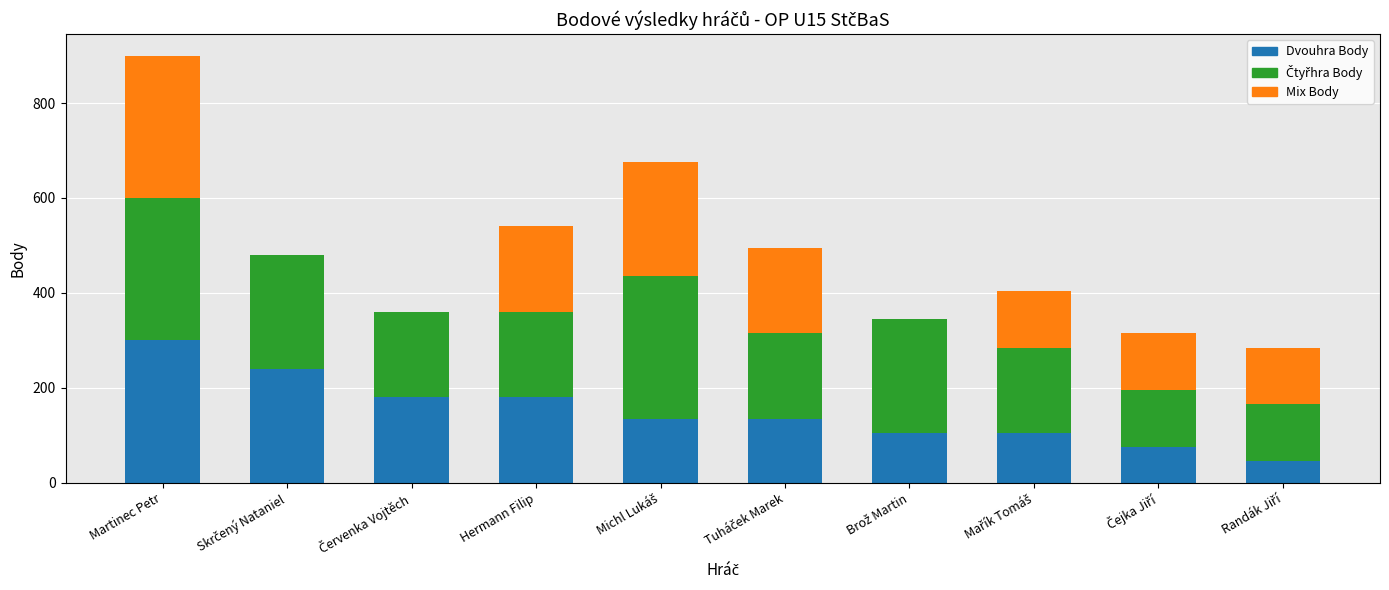

Read the Dvouhra Body value at Hermann Filip.

180